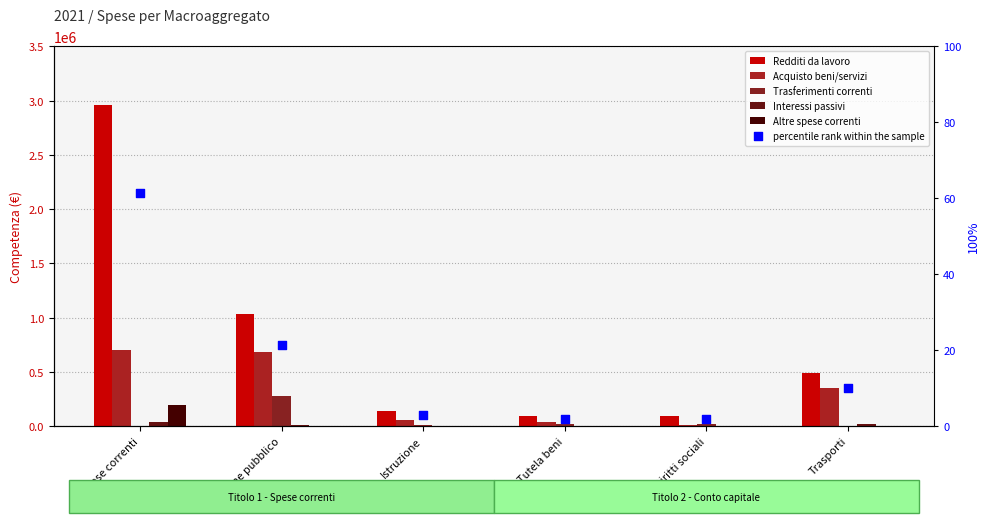

What are all the series names shown in the legend?

Redditi da lavoro, Acquisto beni/servizi, Trasferimenti correnti, Interessi passivi, Altre spese correnti, percentile rank within the sample